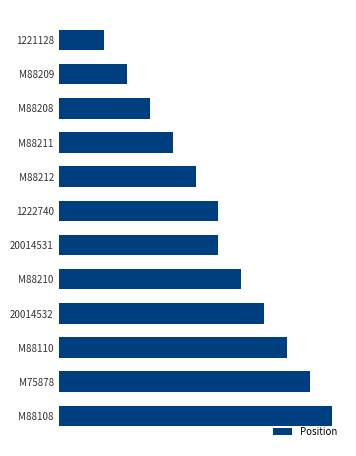

Which label corresponds to the largest value in the chart?

M88108